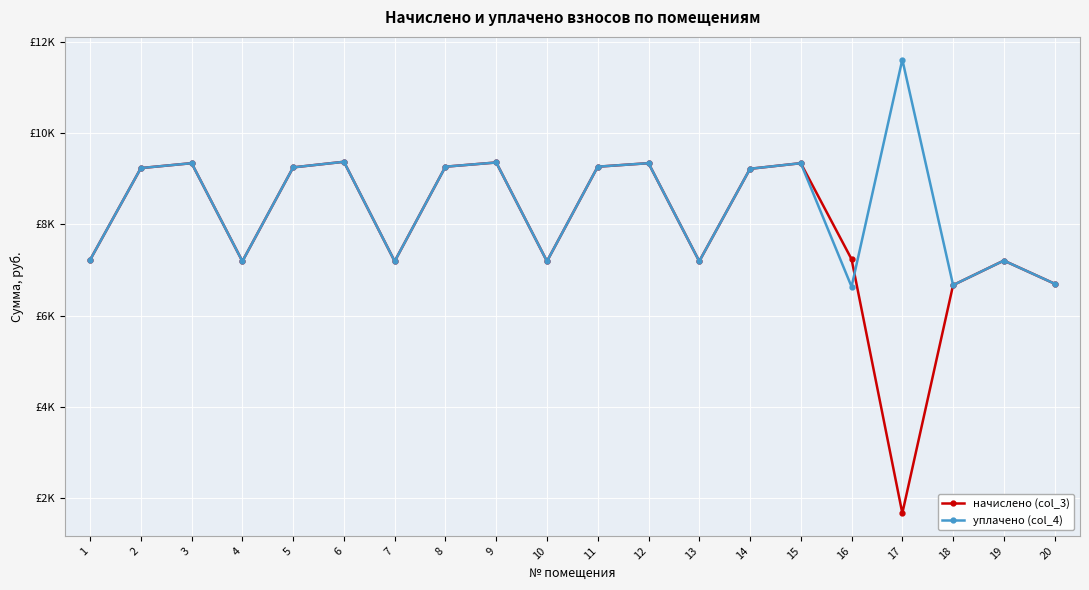

What are all the series names shown in the legend?

начислено (col_3), уплачено (col_4)